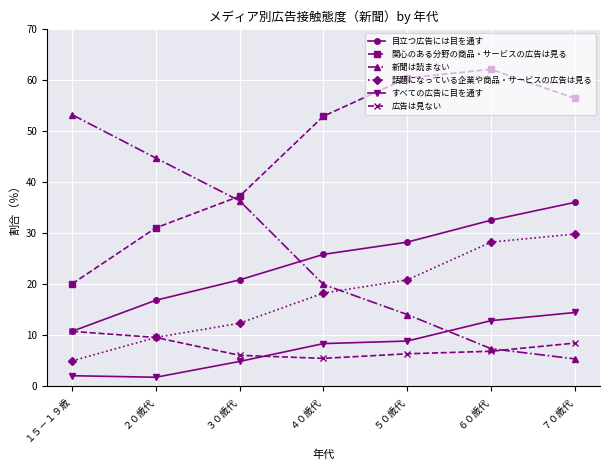

Reading left to right, list all the values displayed in this chart.

目立つ広告には目を通す: 10.7	16.8	20.8	25.8	28.2	32.5	36.0
関心のある分野の商品・サービスの広告は見る: 20.0	31.0	37.2	52.9	60.4	62.1	56.4
新聞は読まない: 53.2	44.7	36.3	19.9	14.0	7.3	5.3
話題になっている企業や商品・サービスの広告は見る: 4.9	9.5	12.3	18.2	20.8	28.2	29.8
すべての広告に目を通す: 2.0	1.7	4.8	8.3	8.8	12.8	14.4
広告は見ない: 10.7	9.5	6.0	5.4	6.3	6.8	8.4